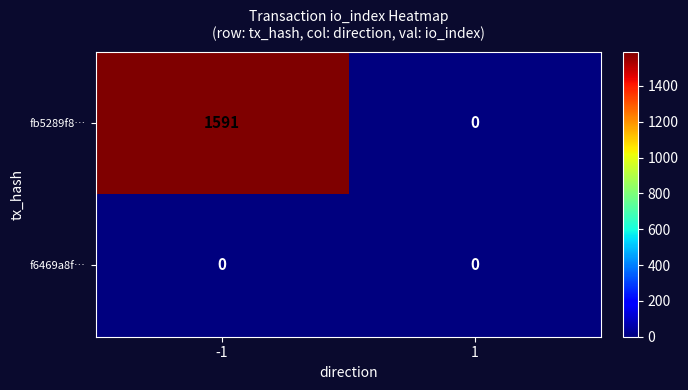

What is the average value of the fb5289f8… series?

796